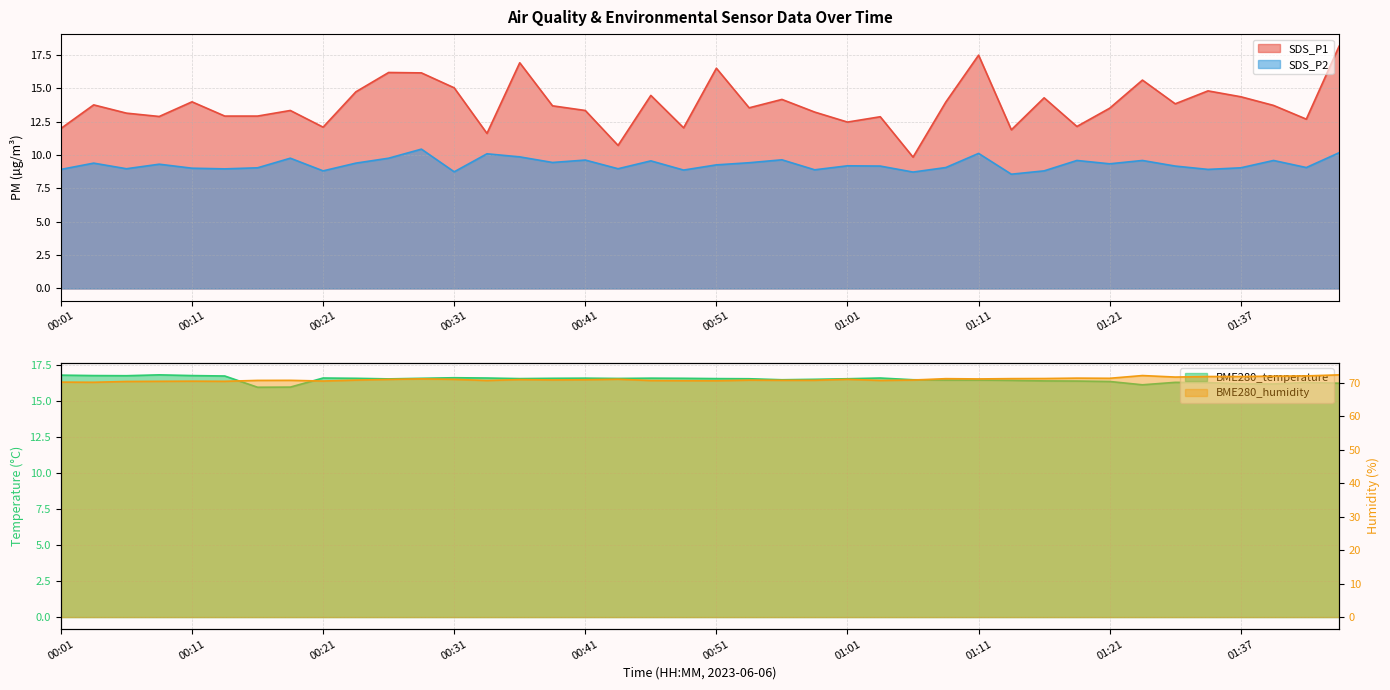

True or false: BME280_humidity has more than 1 points higher than both neighbors.

True